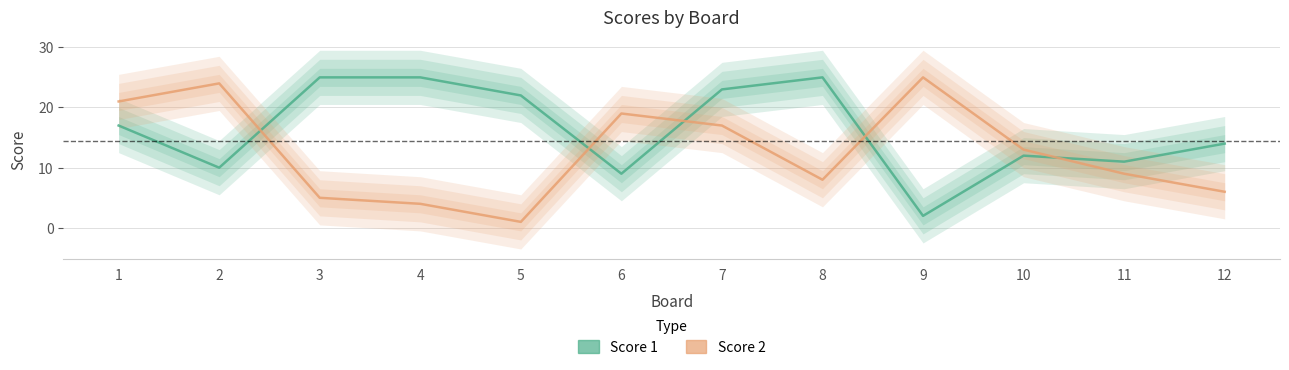

Which series has the largest total across all categories?

Score 1